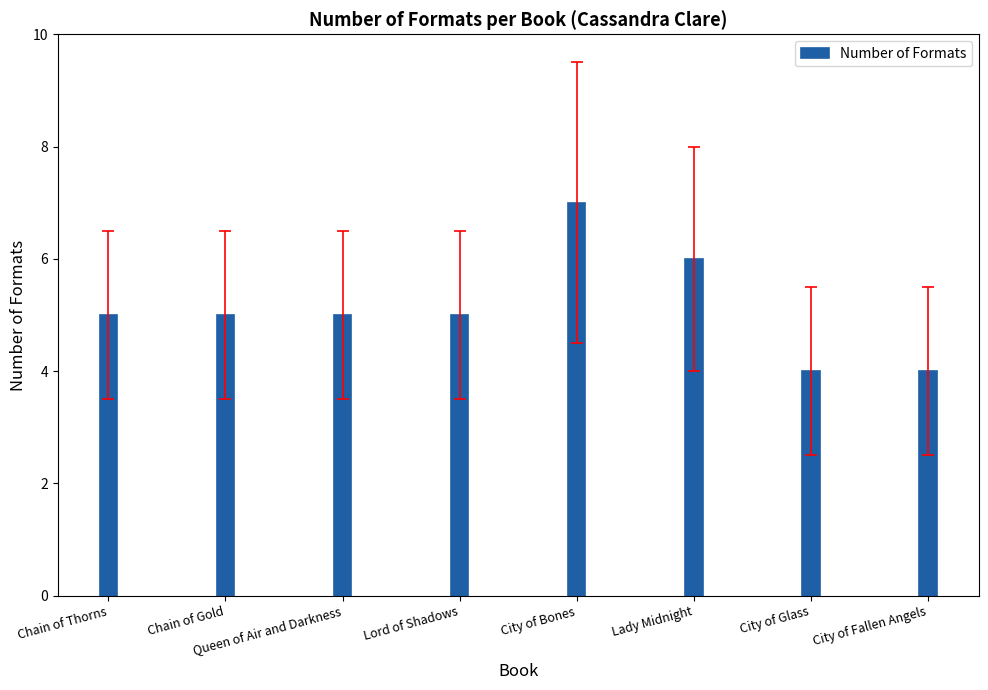

What is the value of the 2nd bar from the left?

5